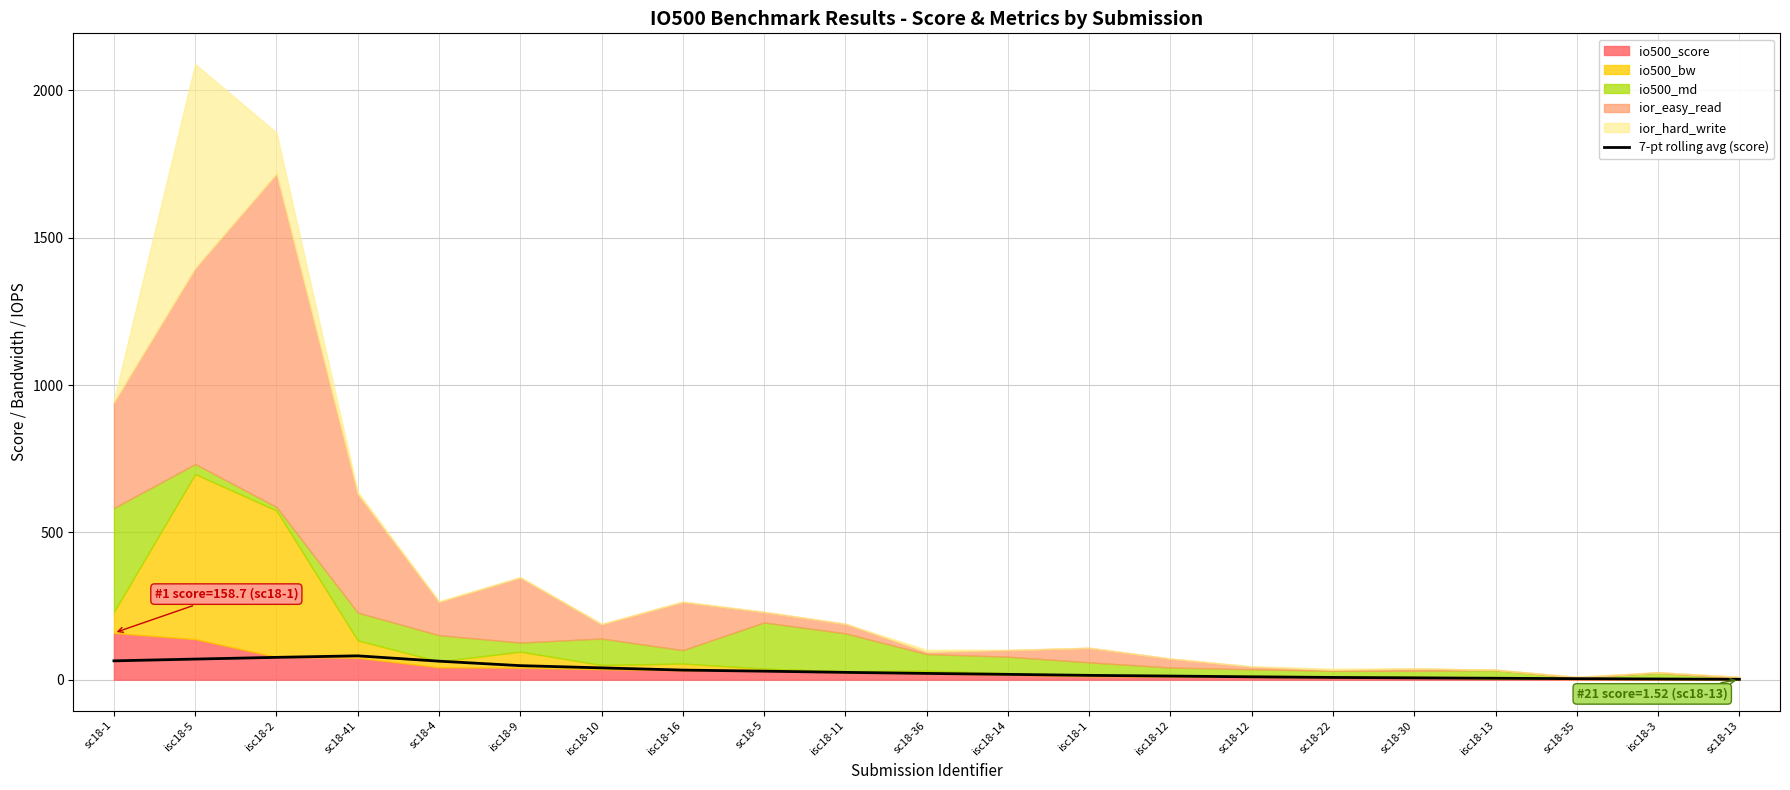

Approximately how many times larger is the value at isc18-11 compared to isc18-2?

0.3